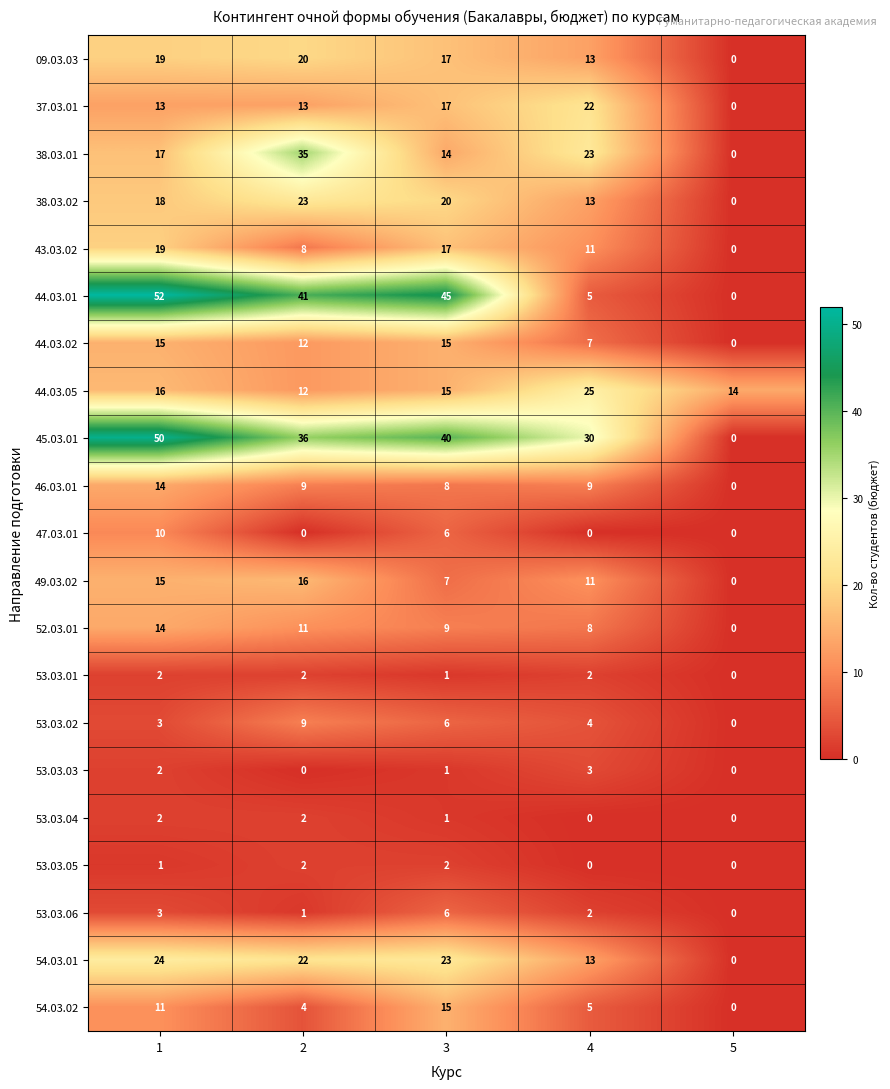

At which category is the sum across all series the highest?

1